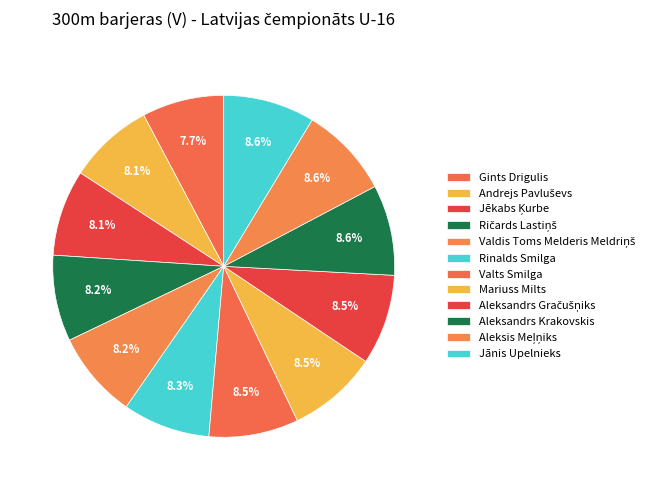

Is there any slice that represents more than half of the pie?

No